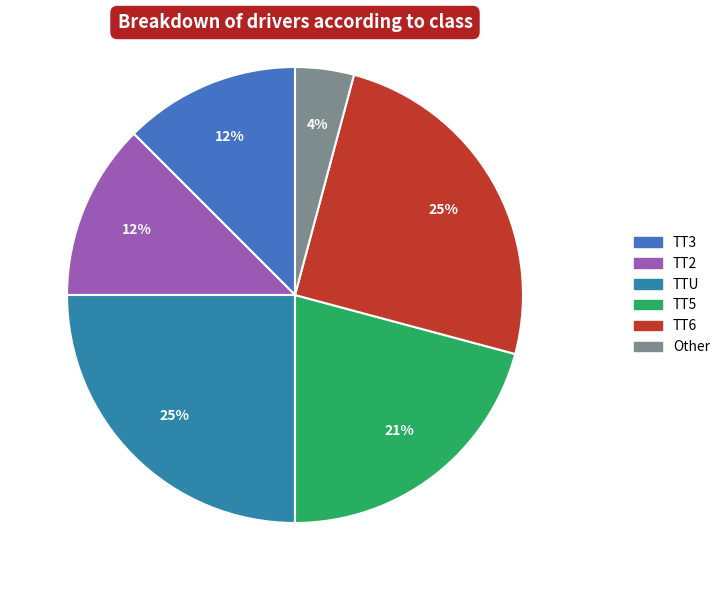

Which category has the biggest portion of the pie?

TTU